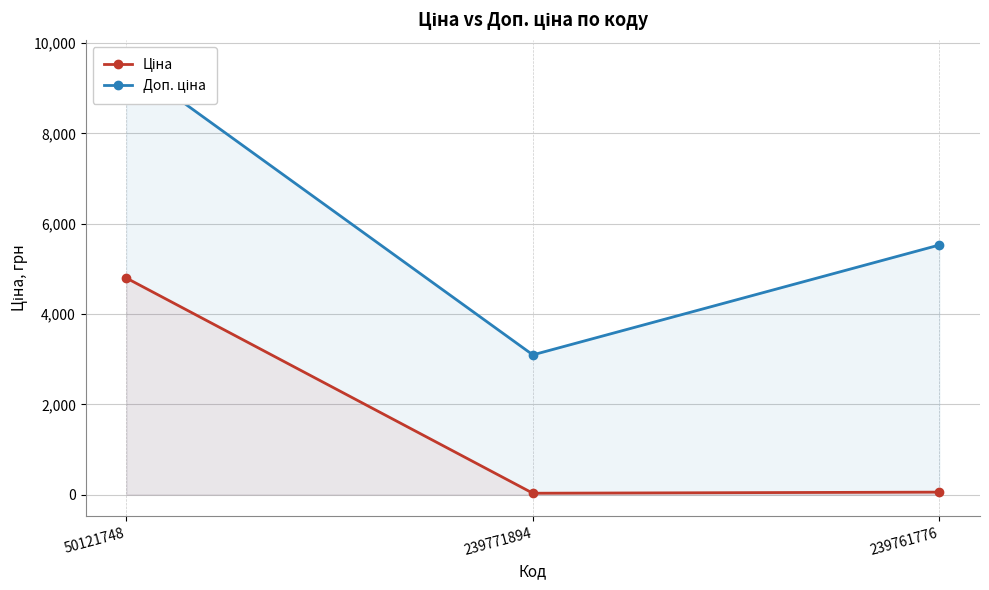

At which label does Ціна first exceed 55?

50121748